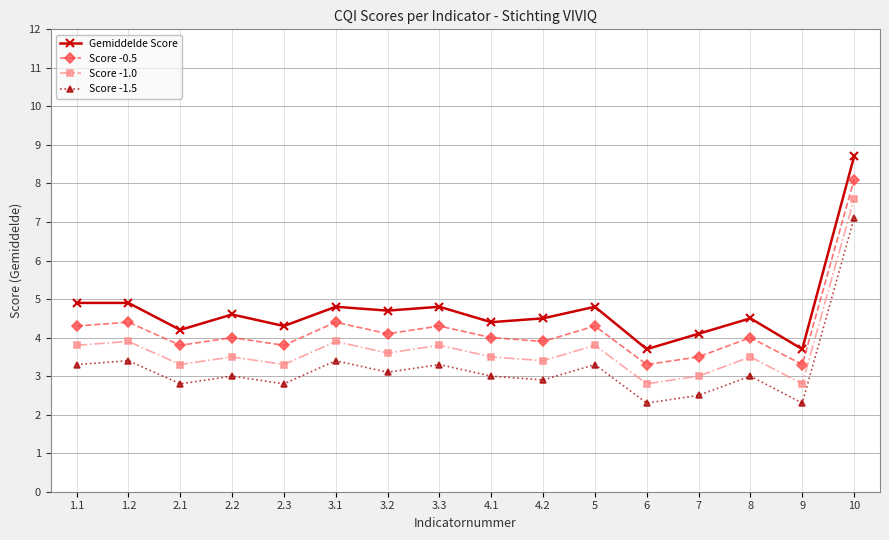

Which category has the highest value in the Gemiddelde Score series?

10